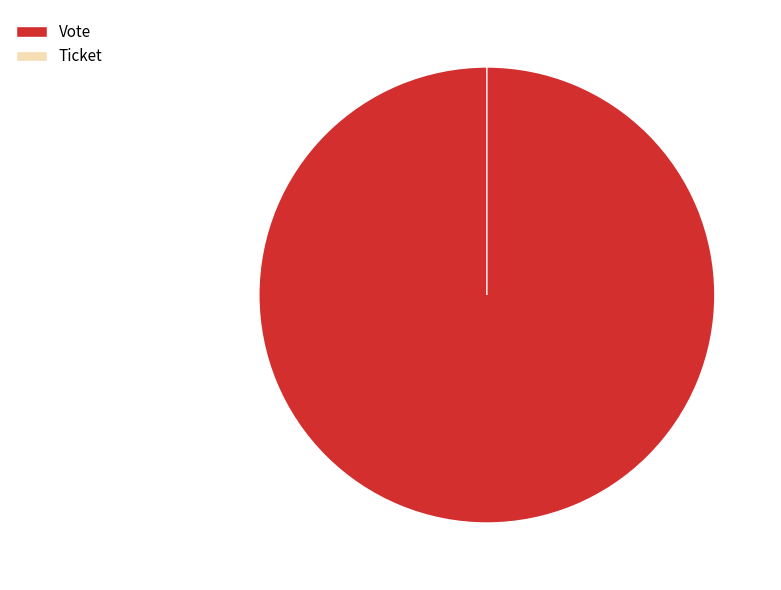

To the nearest percent, what is the difference between the Ticket and Vote slice percentages?

100%